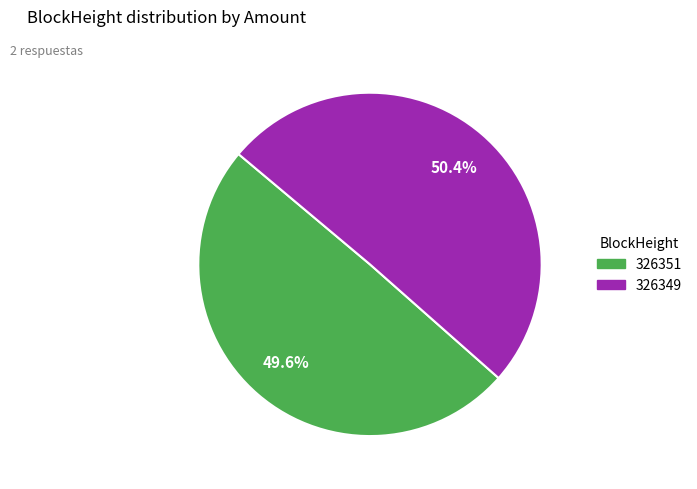

How many segments does this pie chart have?

2